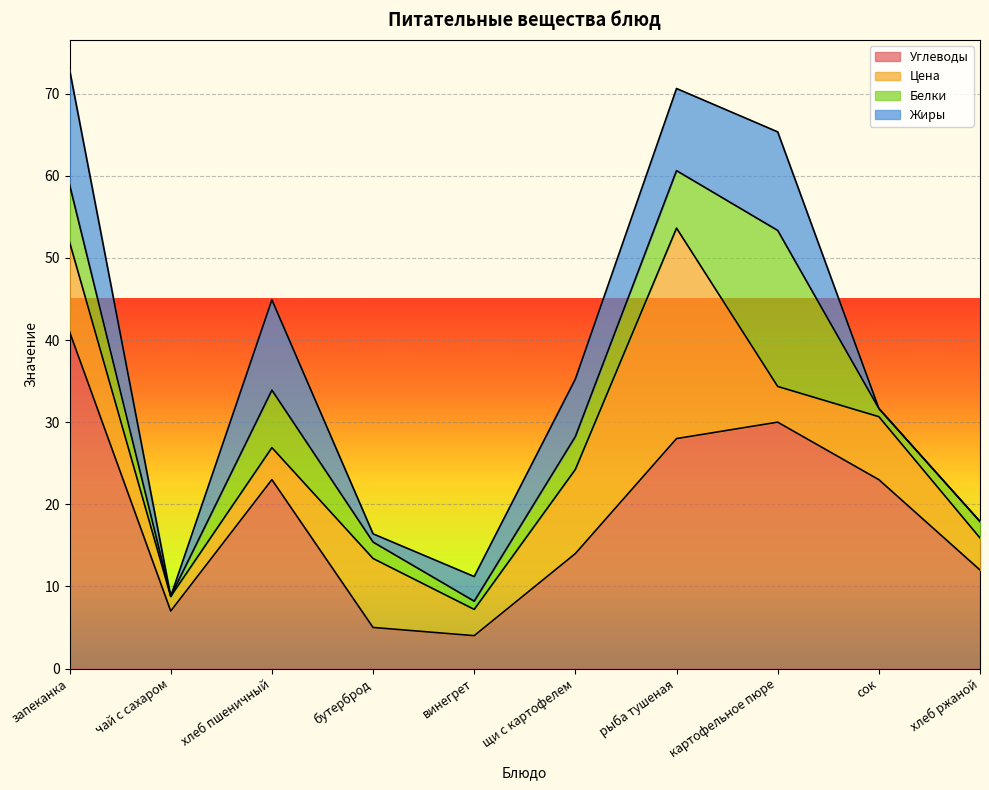

At хлеб пшеничный, list the series in order from largest to smallest.

Углеводы, Жиры, Белки, Цена